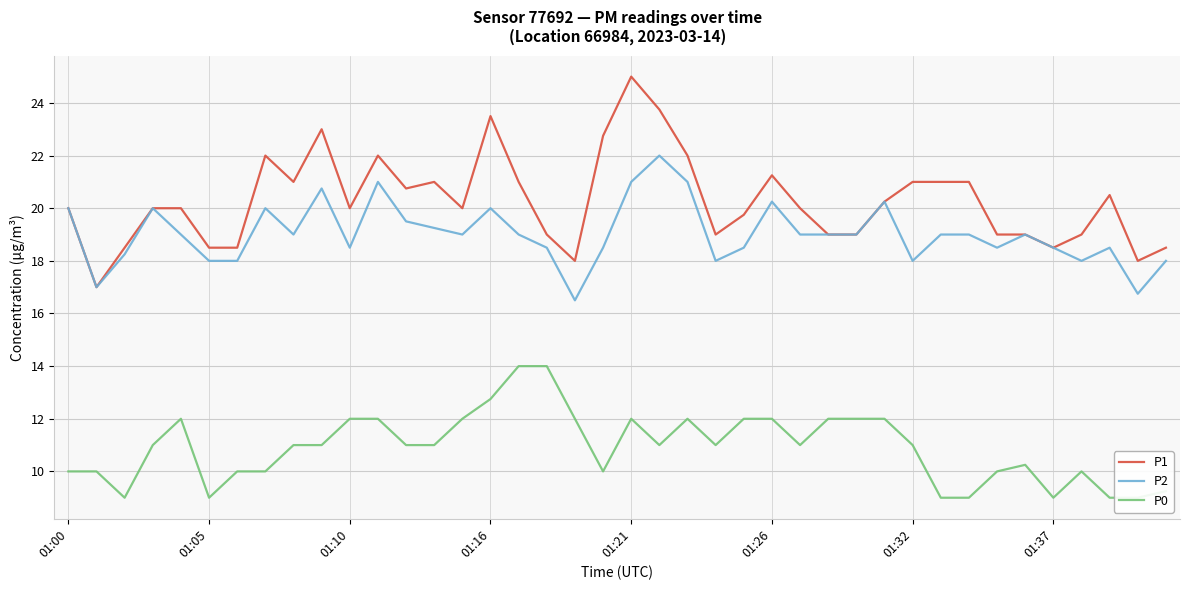

The P2 series shows 18.0 at 01:05. True or false?

True